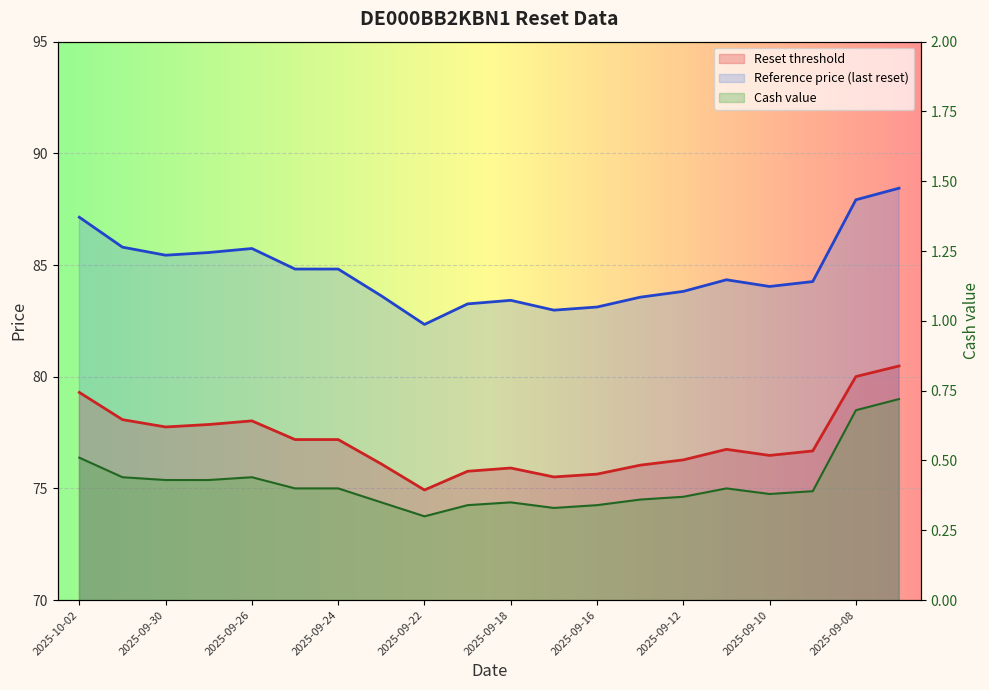

How many series are shown in this chart?

3